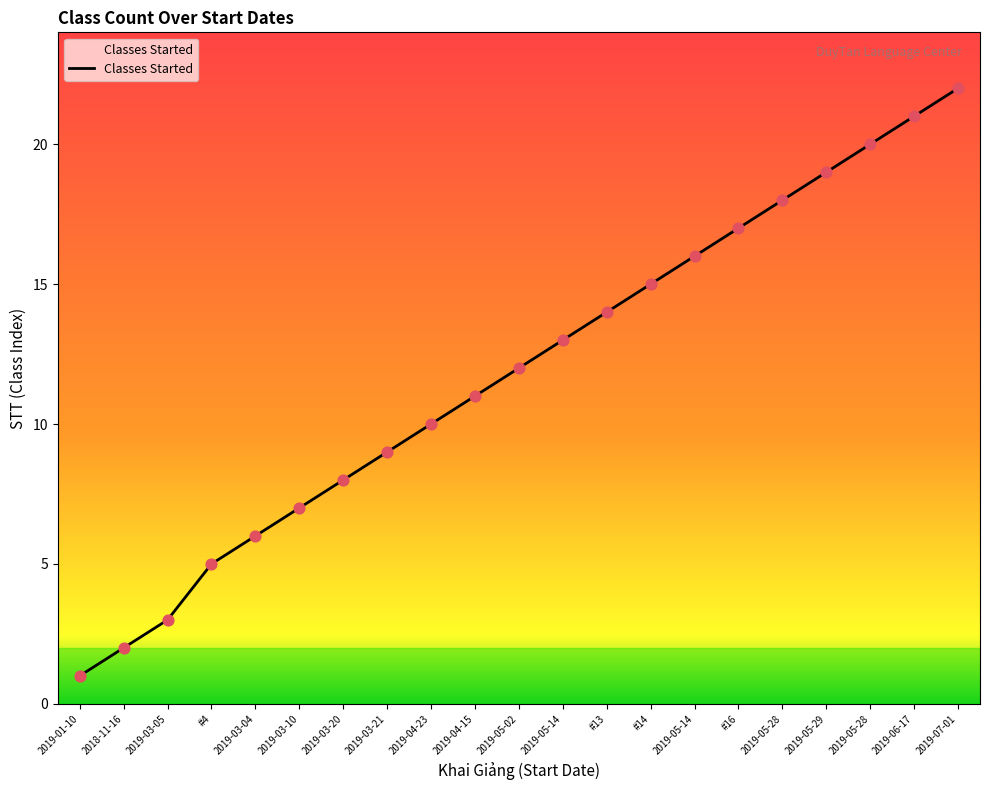

How many lines are shown in the chart?

1